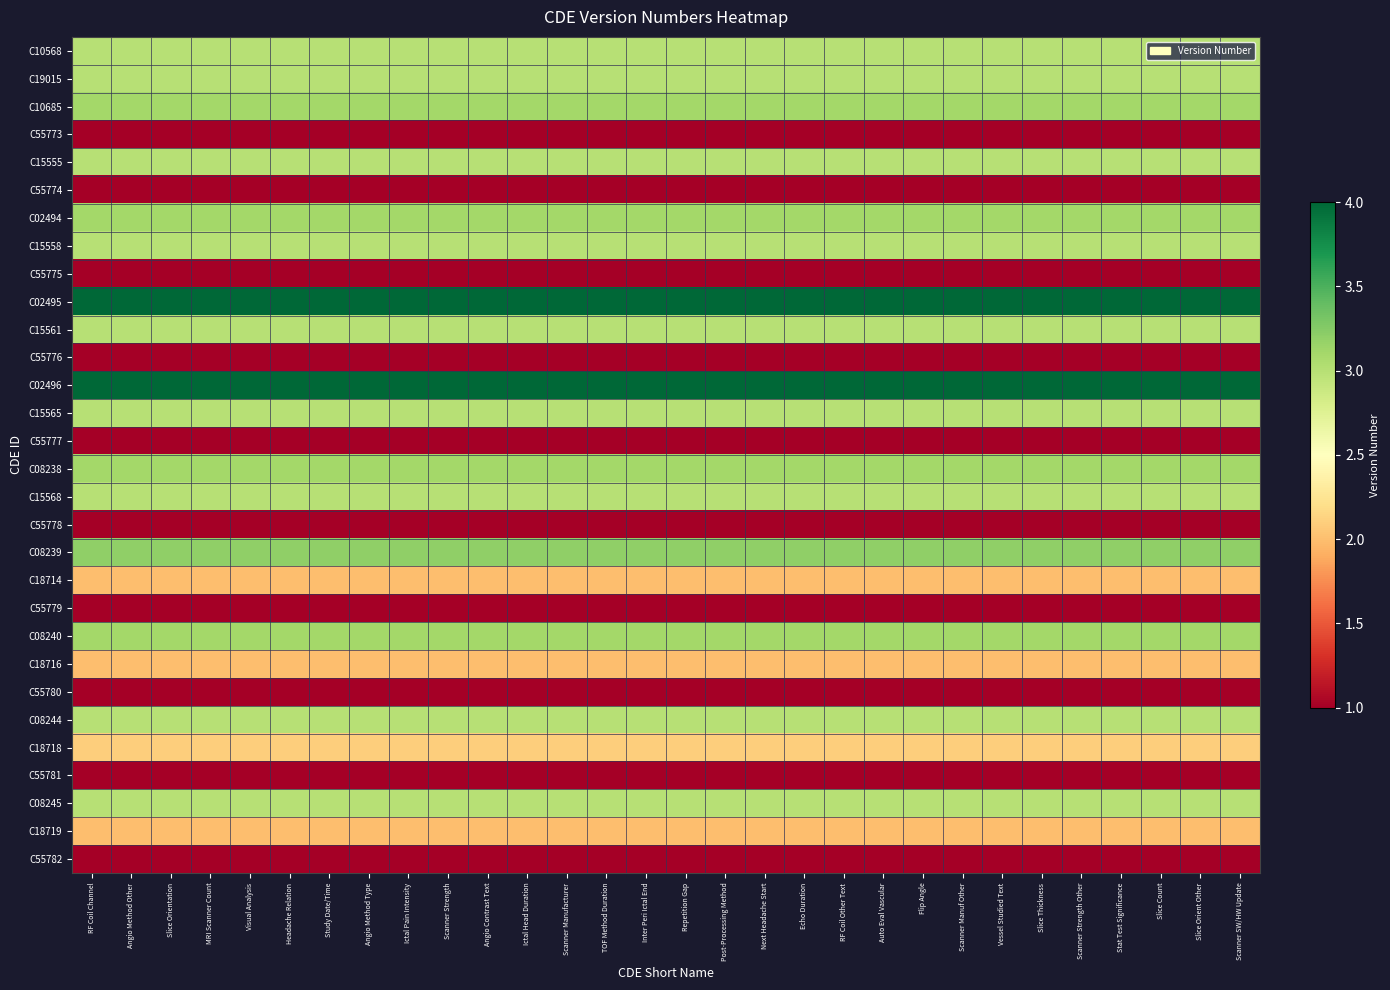

At how many categories does at least one series exceed 1?

30